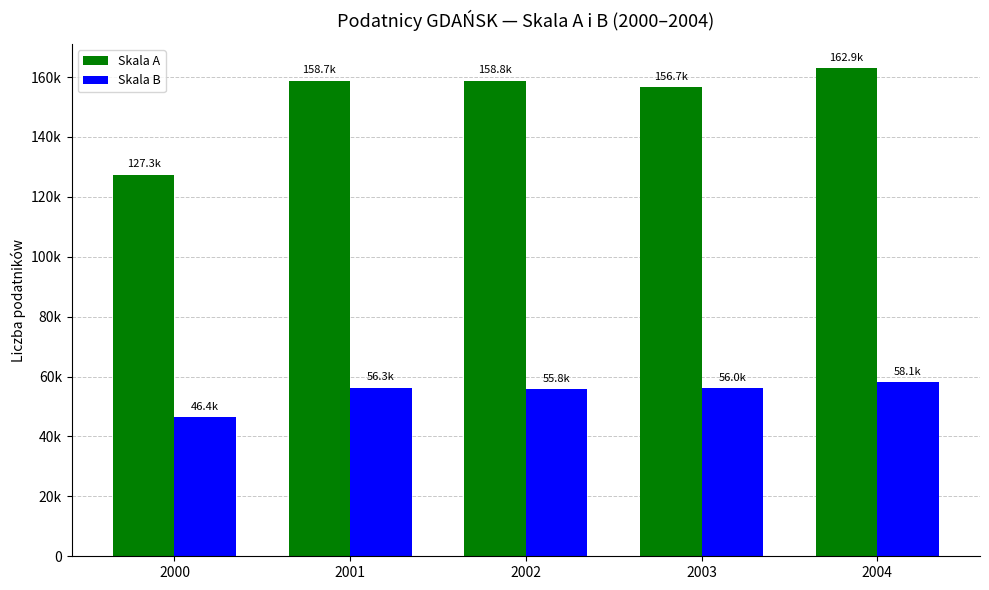

At 2004, list the series in order from largest to smallest.

Skala A, Skala B